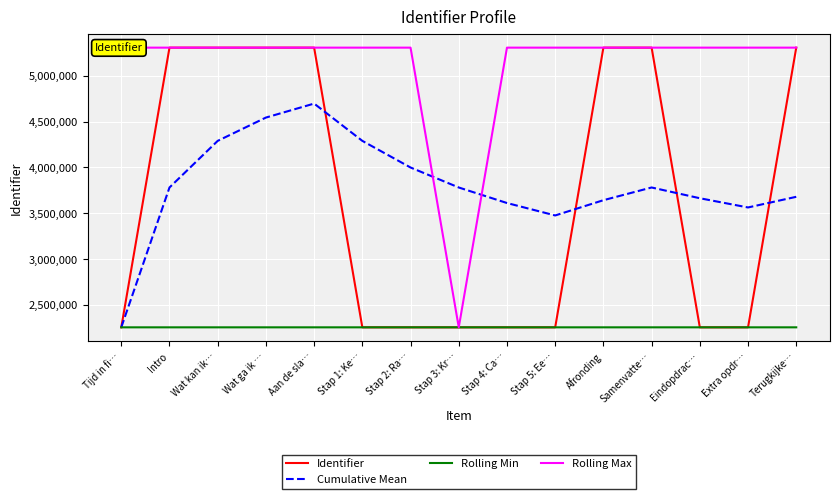

What is the total value across all series at Stap 4: Ca…?

13430013.6